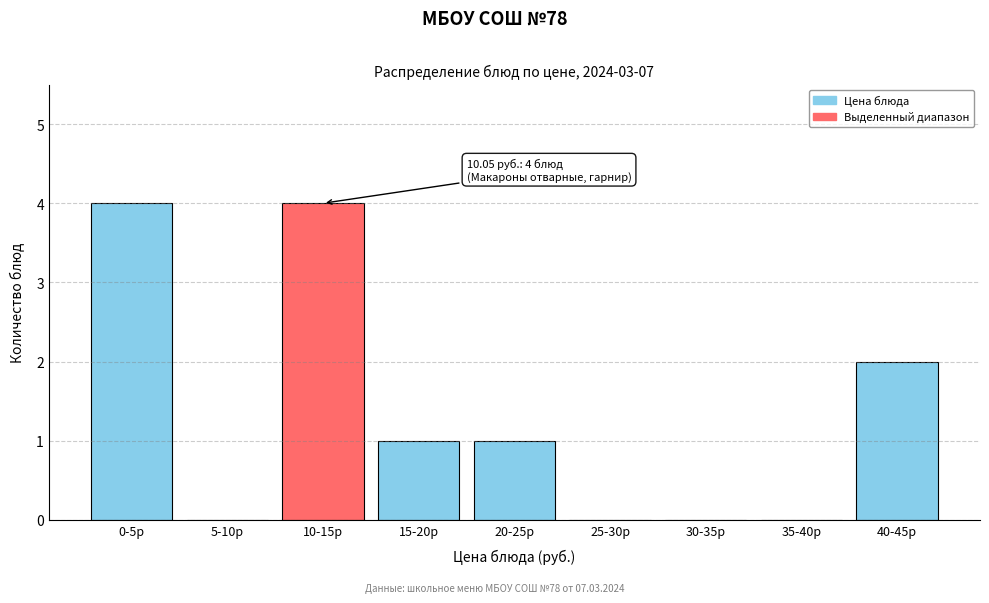

Reading left to right, what are all the values shown in this chart?

0-5р=4	5-10р=0	10-15р=4	15-20р=1	20-25р=1	25-30р=0	30-35р=0	35-40р=0	40-45р=2